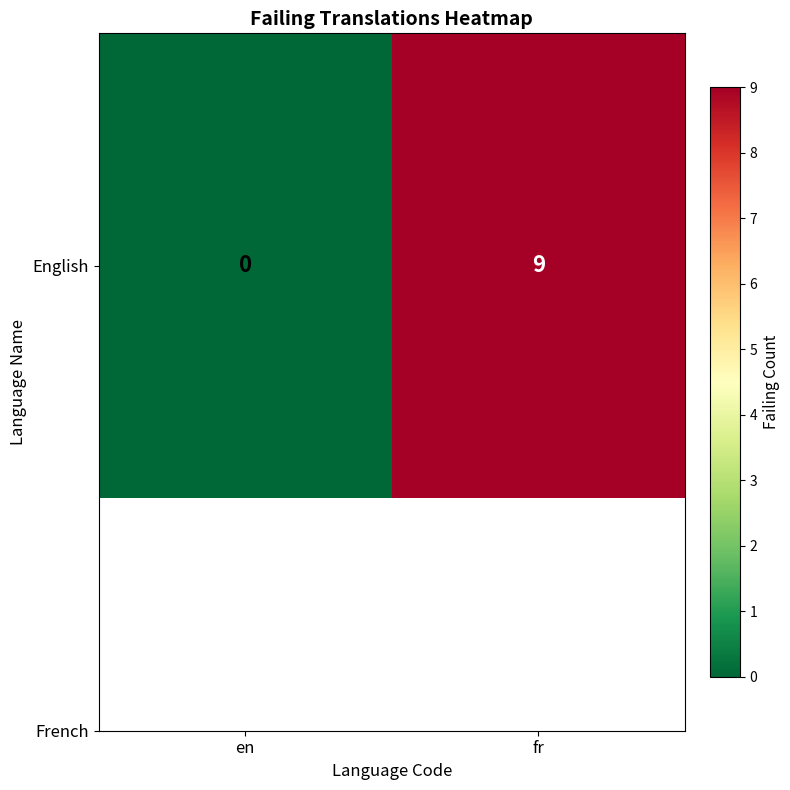

Rank the categories by value from lowest to highest.

en, fr